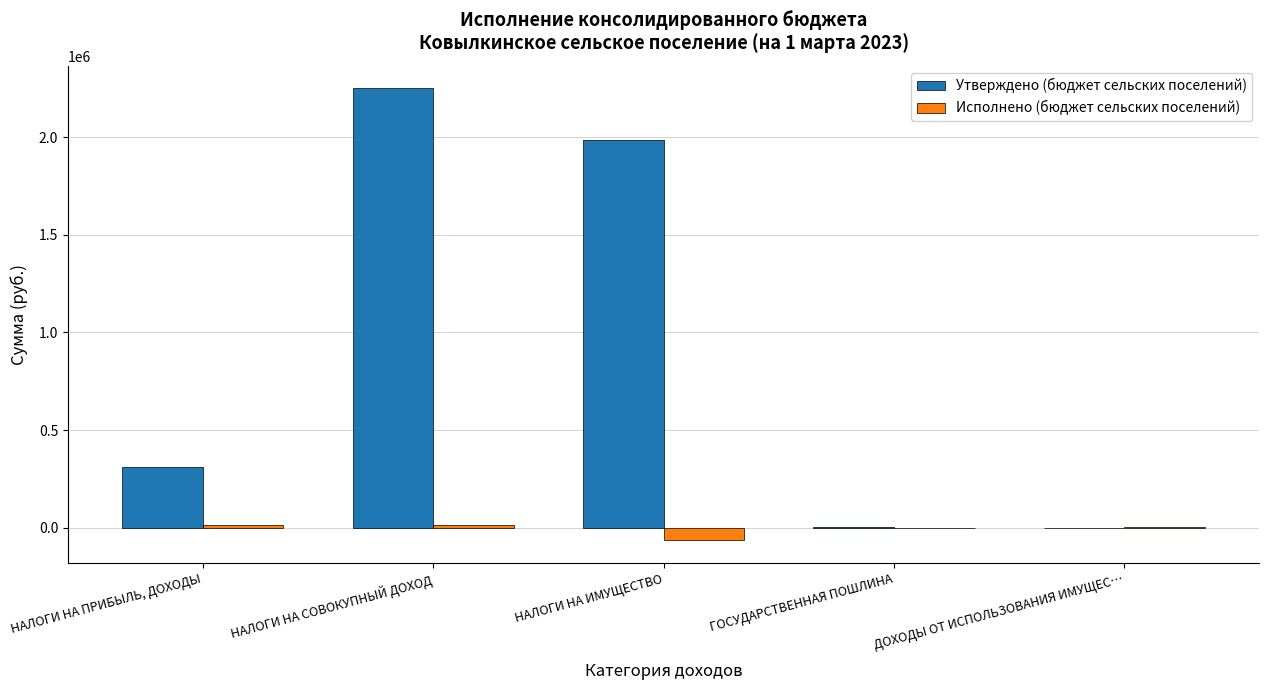

The Утверждено (бюджет сельских поселений) series shows 1079127.7 at НАЛОГИ НА ИМУЩЕСТВО. True or false?

False